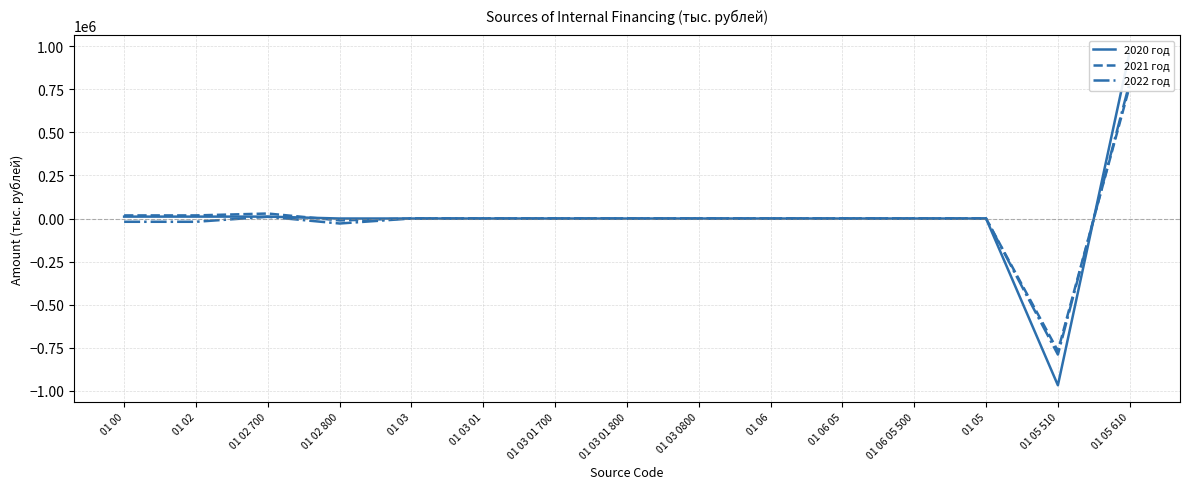

How many data points in 2021 год are less than 0?

2